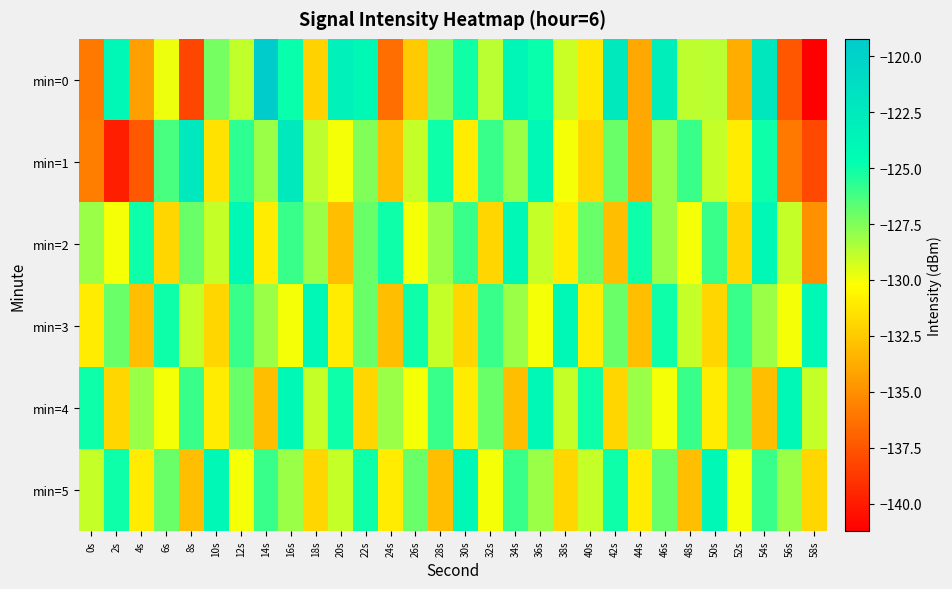

At which category does the chart reach its peak across all series?

14s